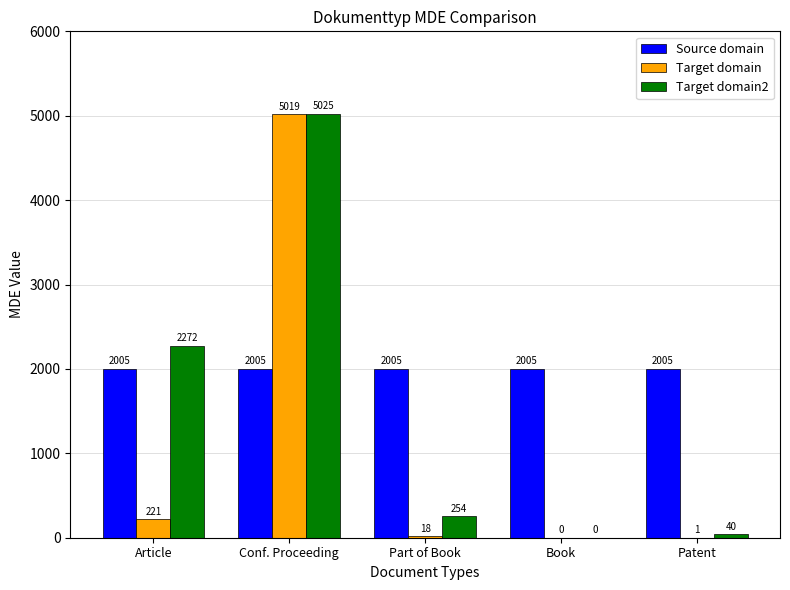

What are all the series names shown in the legend?

Source domain, Target domain, Target domain2